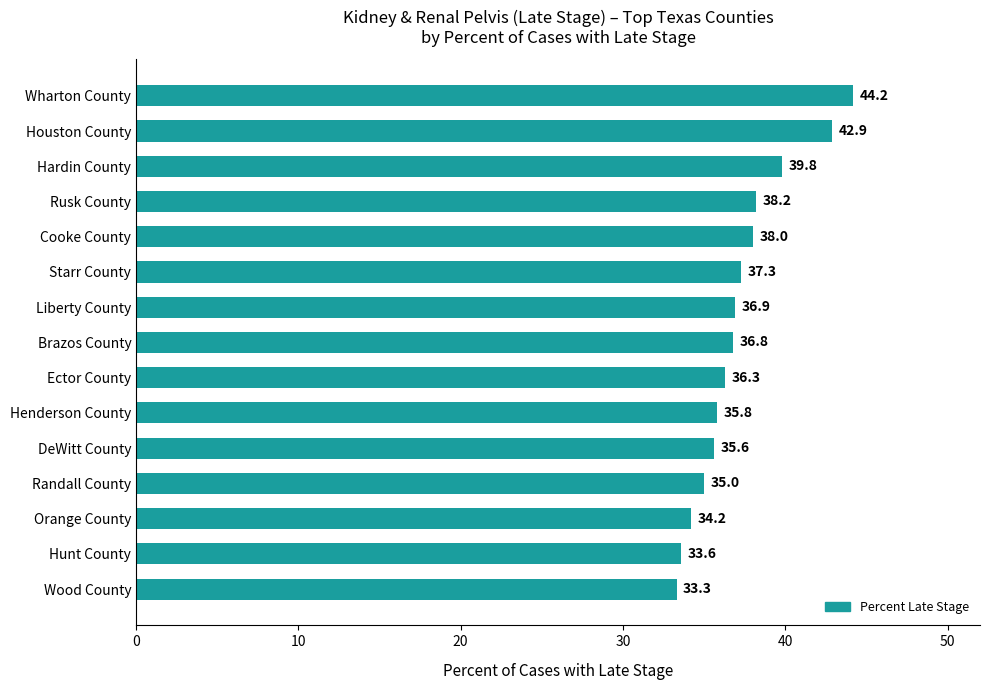

What is the maximum value shown in the chart?

44.2